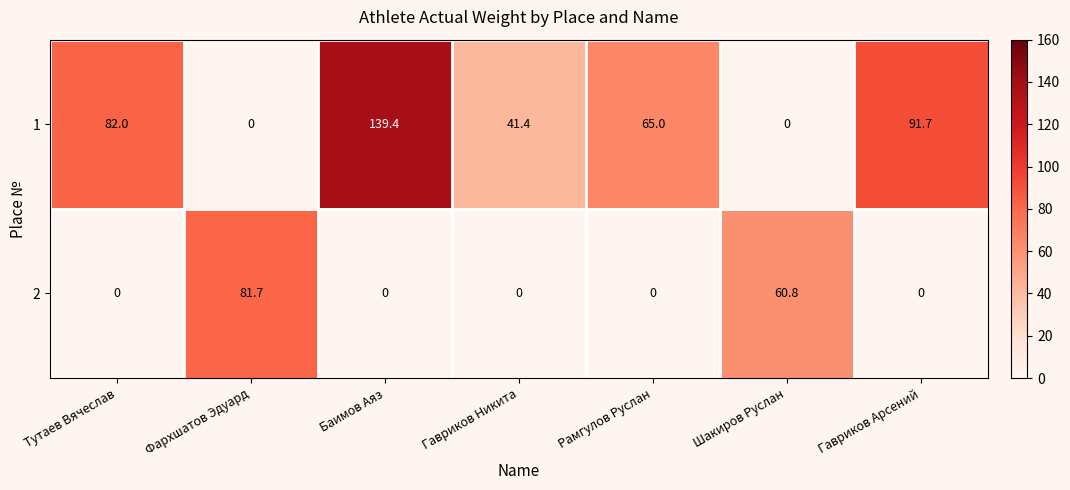

At which category does the chart reach its peak across all series?

Баимов Аяз